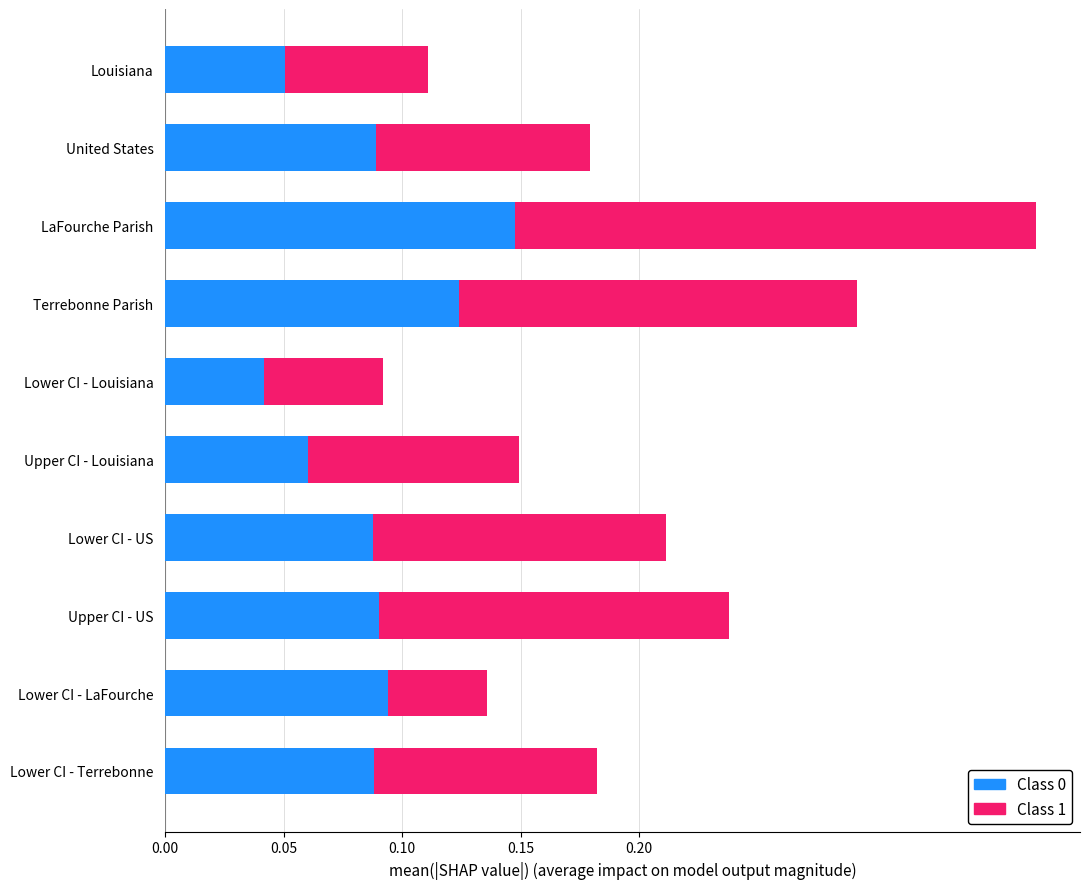

Is it true that Class 0 equals 0.1 at Lower CI - Louisiana?

False